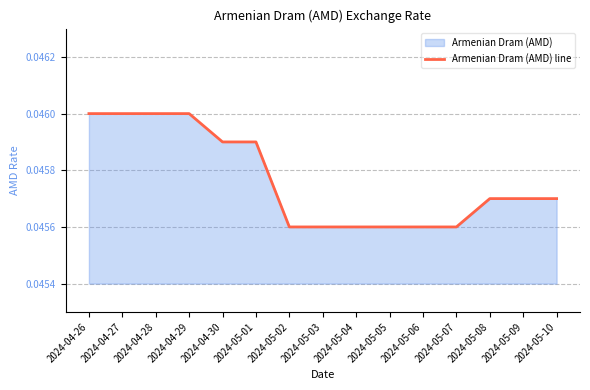

Does the chart display data point markers on the line(s)?

No